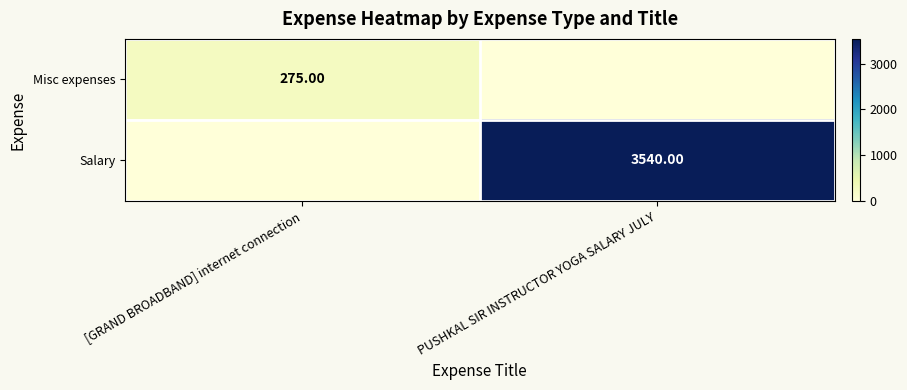

Rank the series by their average value, from lowest to highest.

Misc expenses, Salary